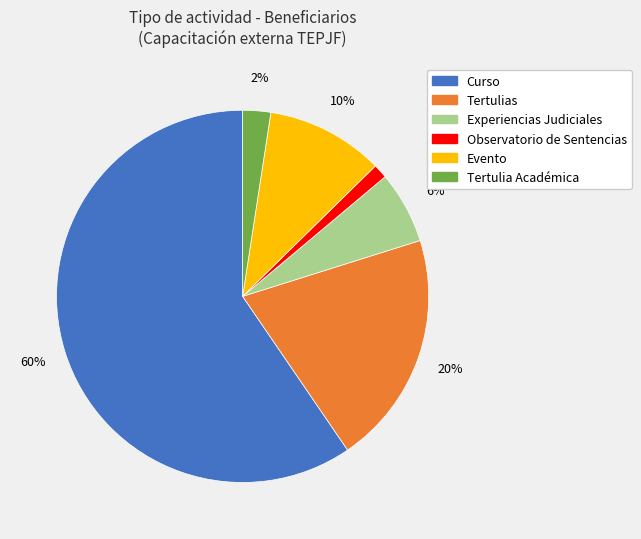

To the nearest percent, what is the average slice percentage?

17%